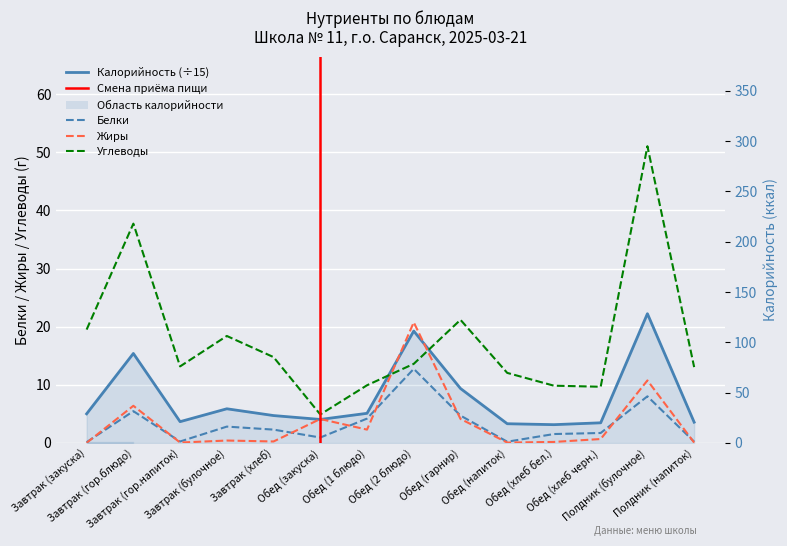

At which label is Белки closest to 6?

Завтрак (гор.блюдо)